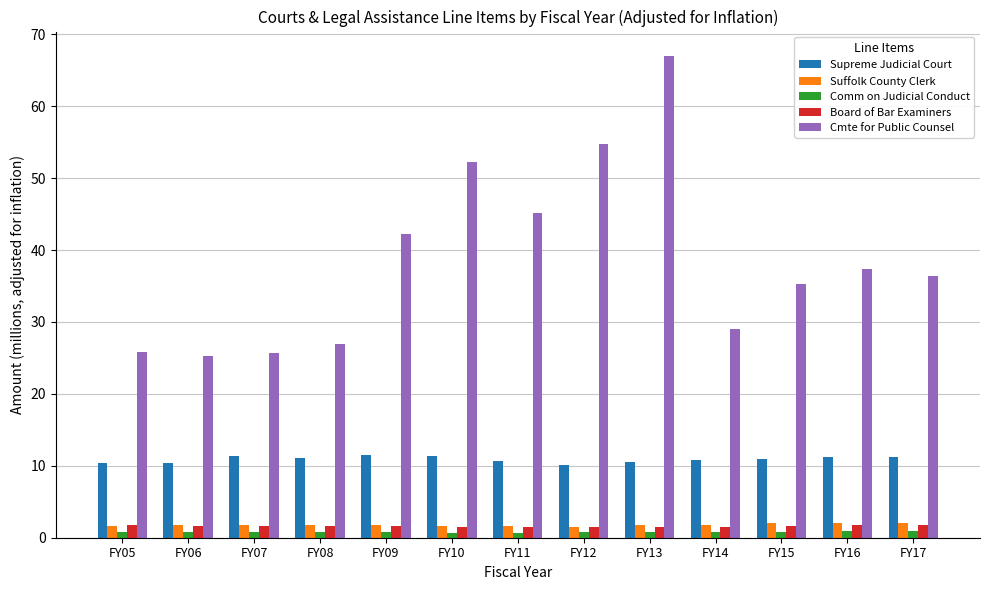

What is the smallest value displayed?

0.7